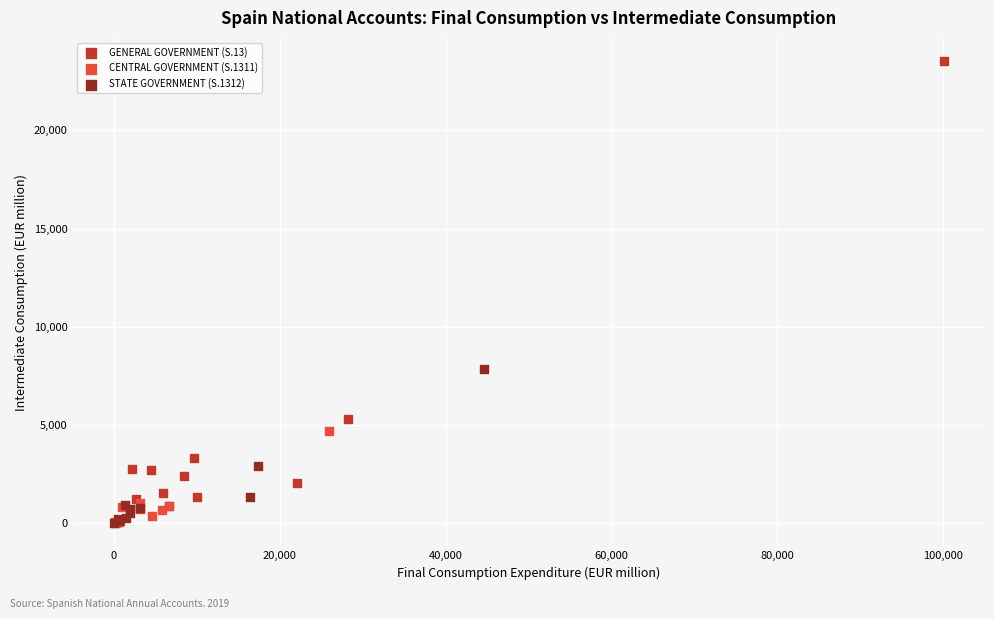

Which series contains the highest Y value?

GENERAL GOVERNMENT (S.13)